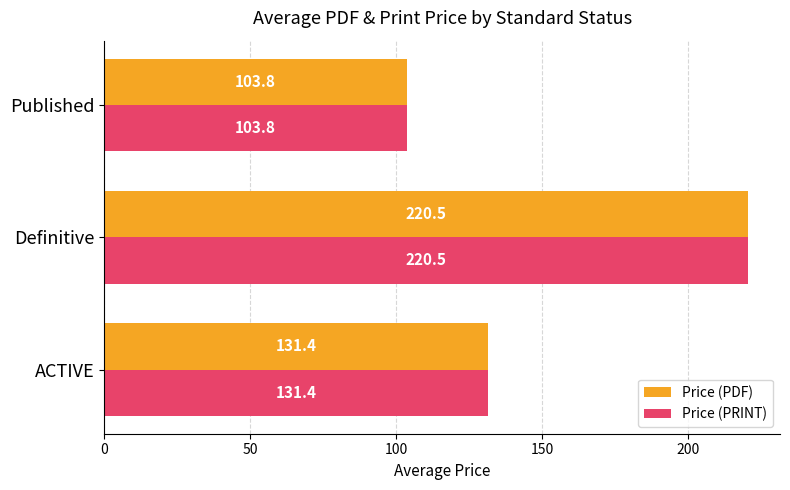

Which category has the lowest value in the Price (PDF) series?

Published